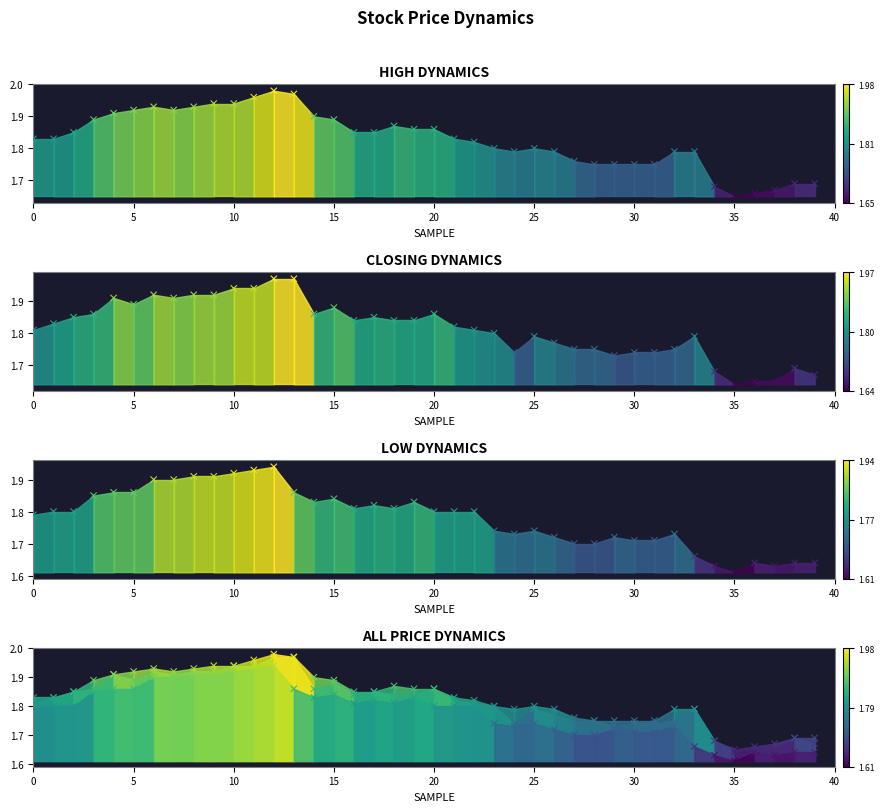

Which series has the largest Y range (max minus min)?

High